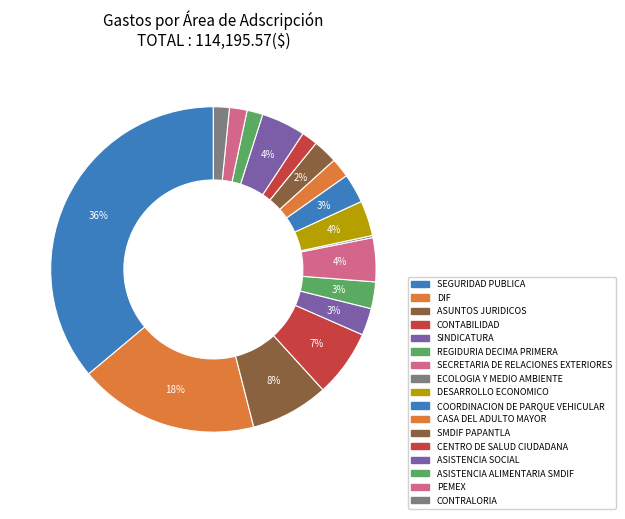

What percentage do ASUNTOS JURIDICOS and SINDICATURA together represent?

10.5%